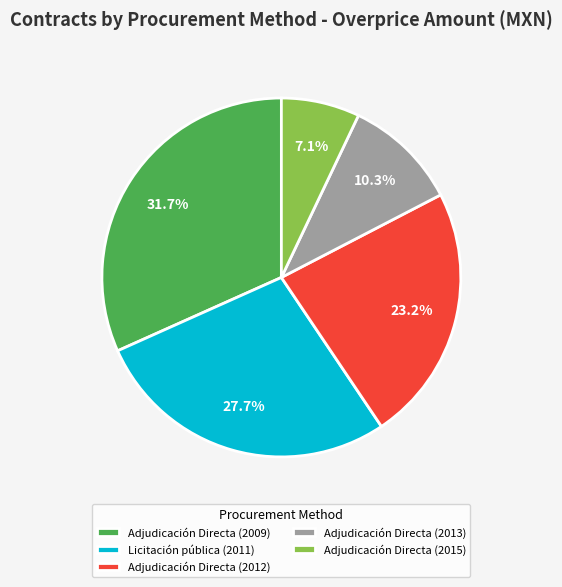

What is the smallest slice in the pie chart?

Adjudicación Directa (2015)